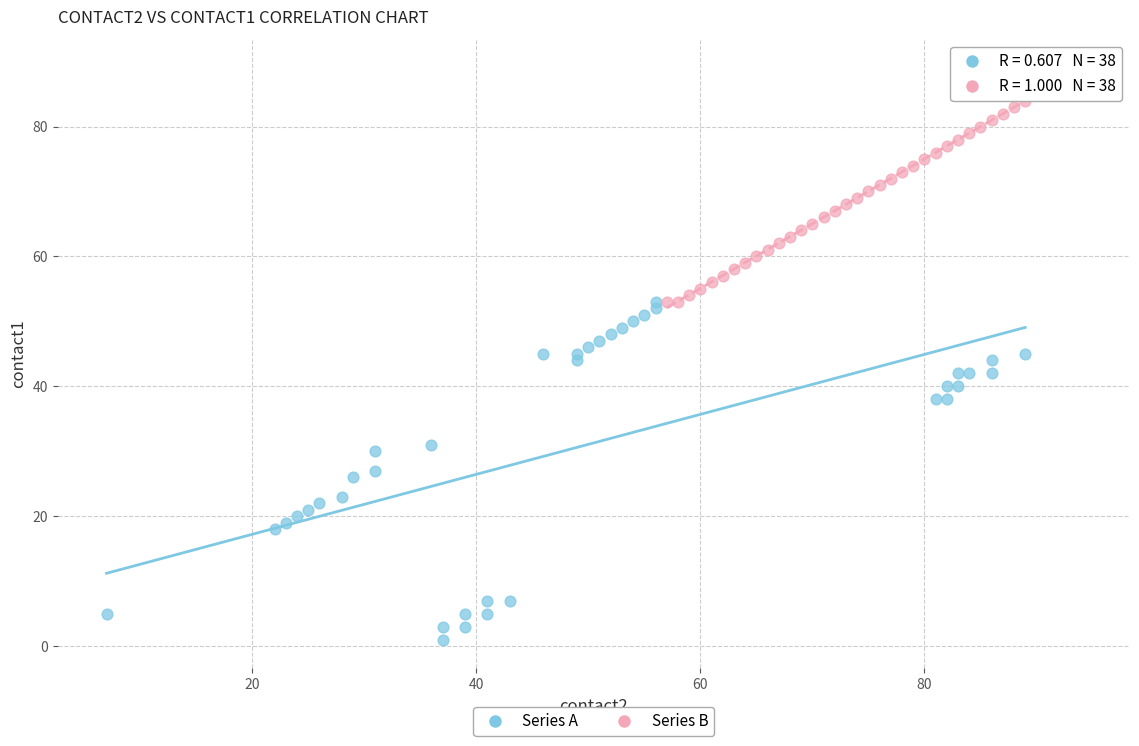

Which series has the widest spread of Y values?

Series A